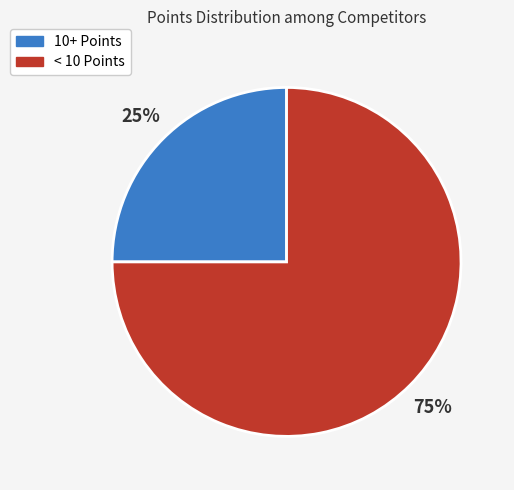

To the nearest percent, what is the difference between the largest and smallest slice percentages?

50%